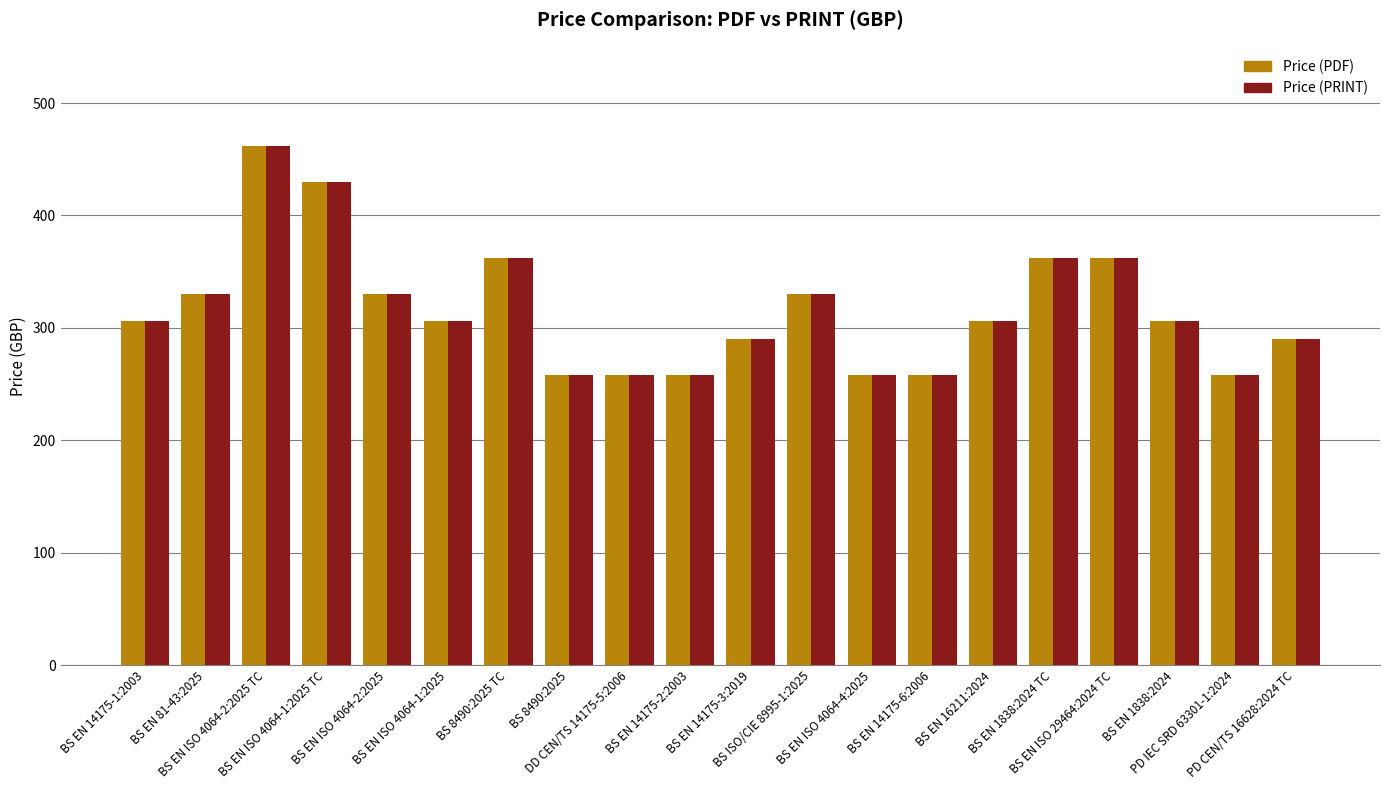

What value does the Price (PDF) series have at BS ISO/CIE 8995-1:2025, to the nearest 10?

330